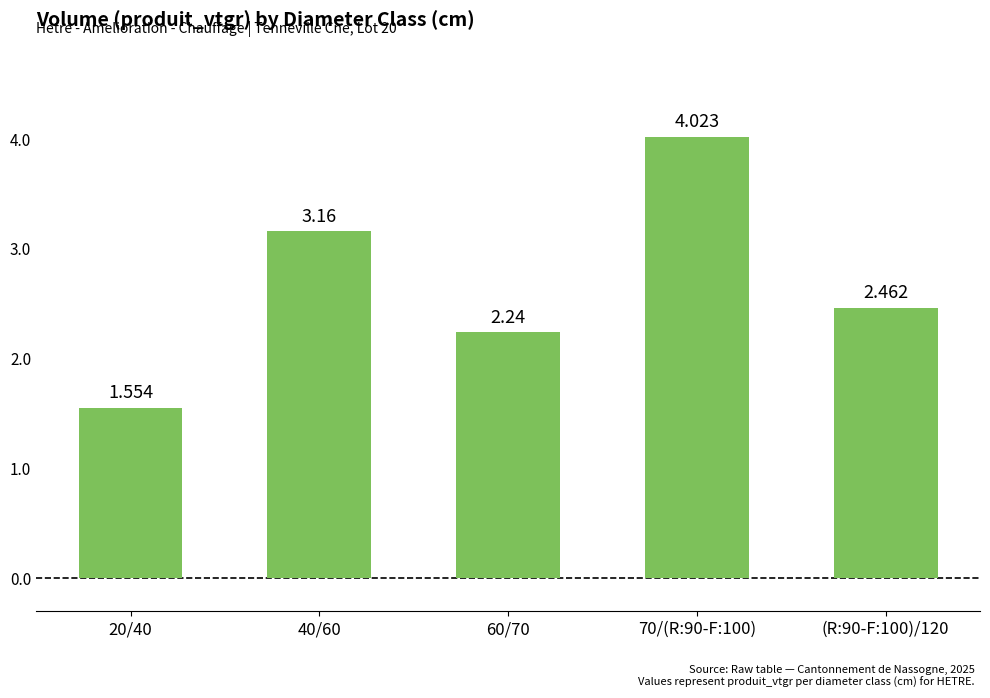

At which label is the value closest to 2?

60/70